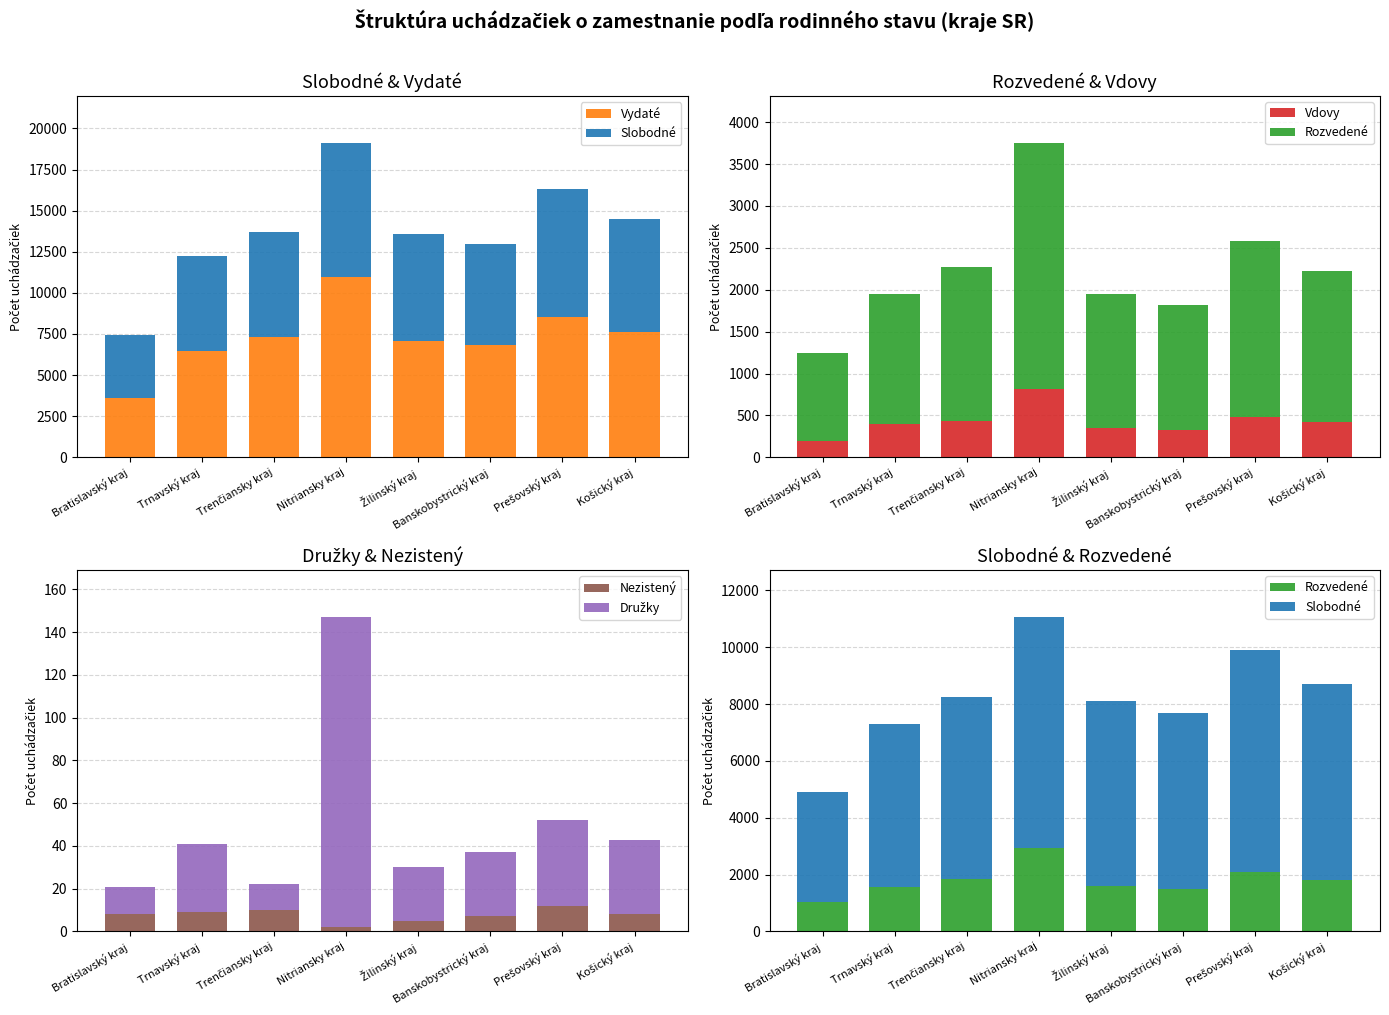

True or false: Slobodné has a value of 11891 at Nitriansky kraj.

False